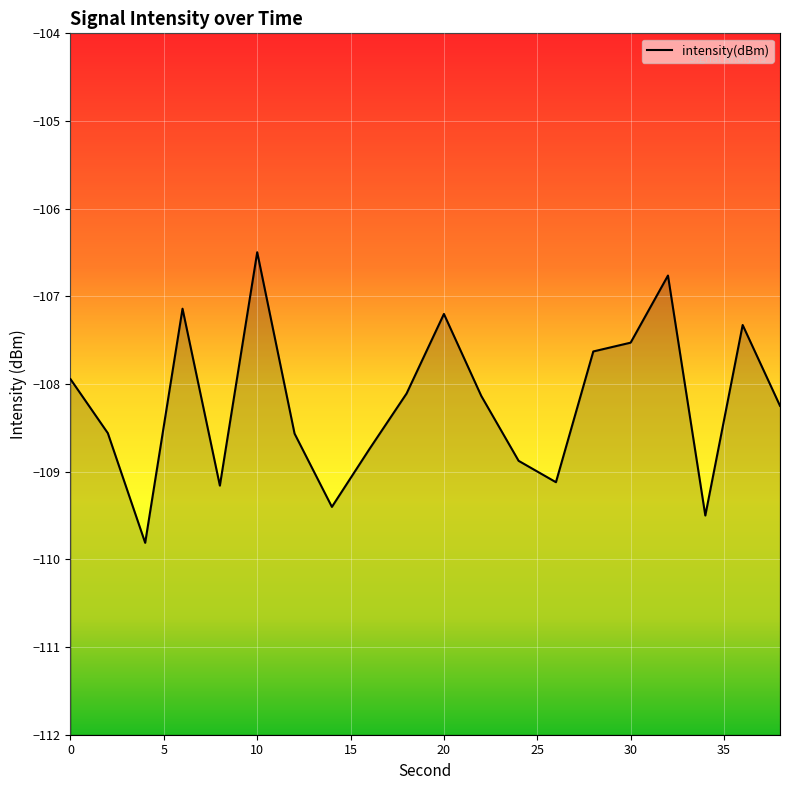

At which category does the chart reach its peak across all series?

10